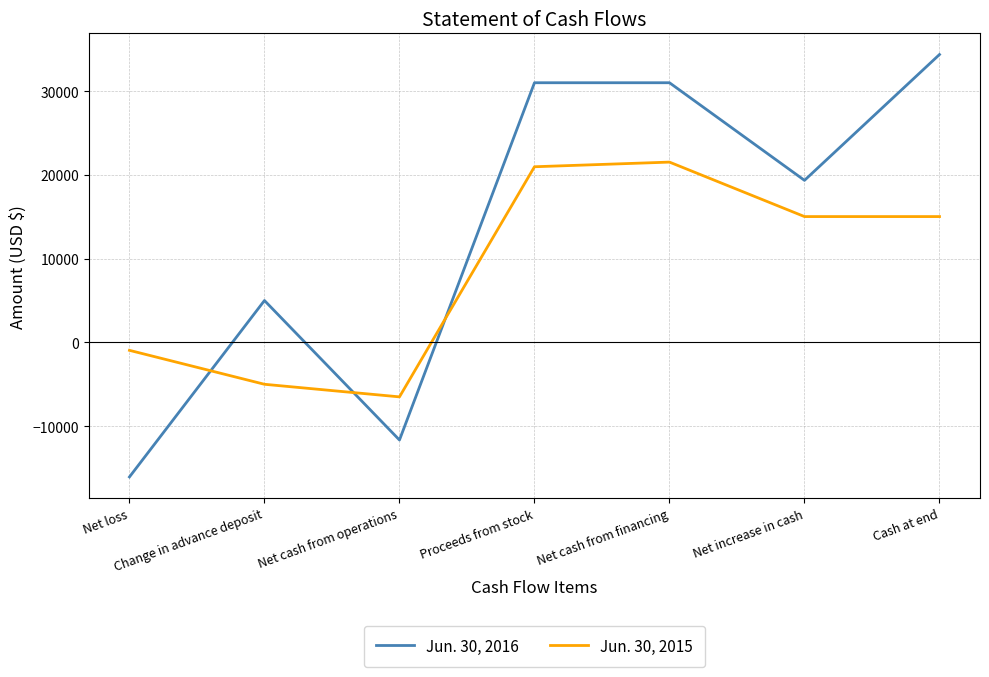

What is the smallest value displayed?

-16063